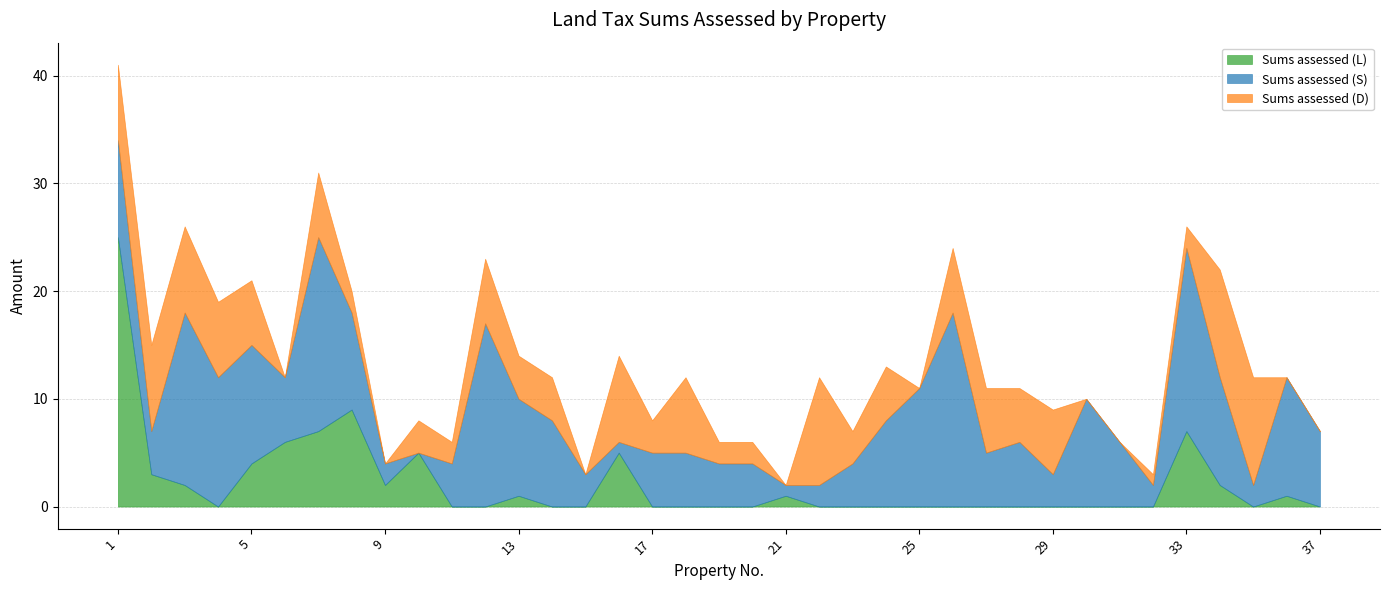

The Sums assessed (S) series shows 10 at 30. True or false?

True